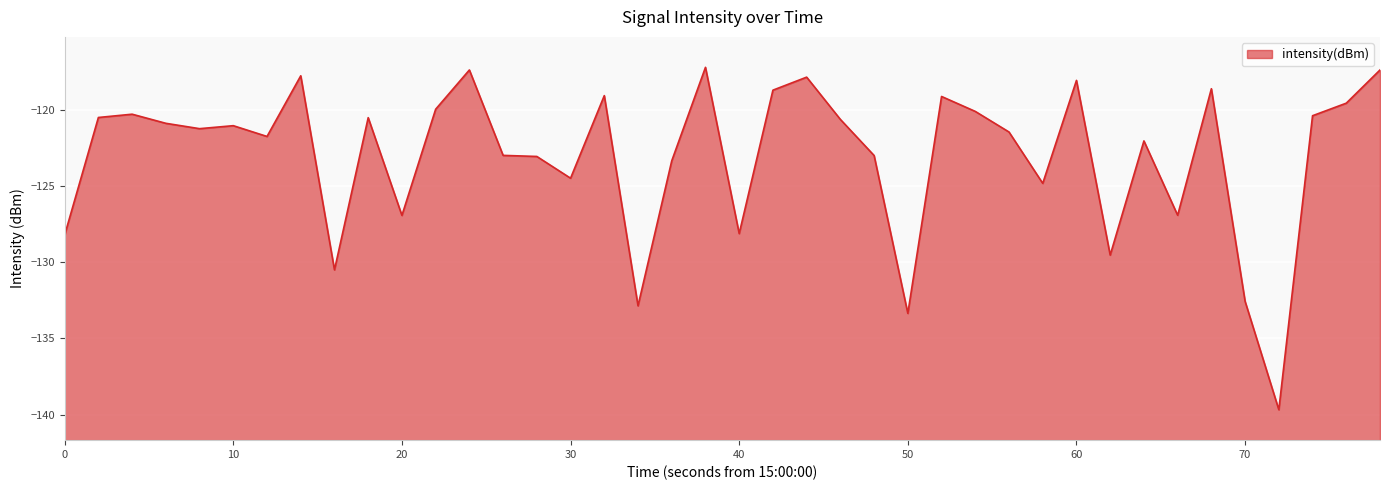

How many points are higher than both their immediate neighbors (excluding endpoints)?

12